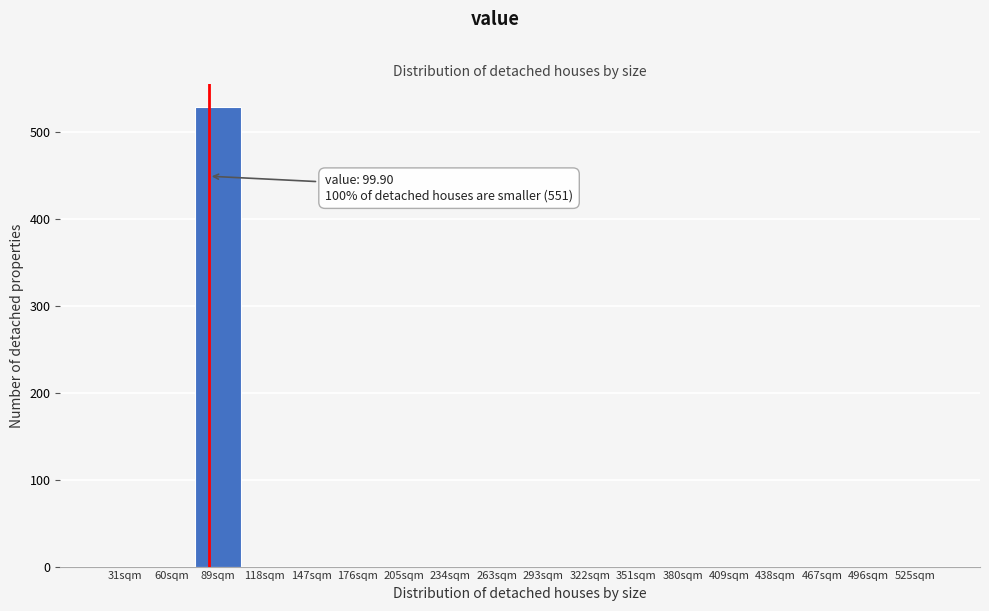

Reading left to right, extract all data points from this chart.

31sqm=0	60sqm=0	89sqm=529	118sqm=0	147sqm=0	176sqm=0	205sqm=0	234sqm=0	263sqm=0	293sqm=0	322sqm=0	351sqm=0	380sqm=0	409sqm=0	438sqm=0	467sqm=0	496sqm=0	525sqm=0